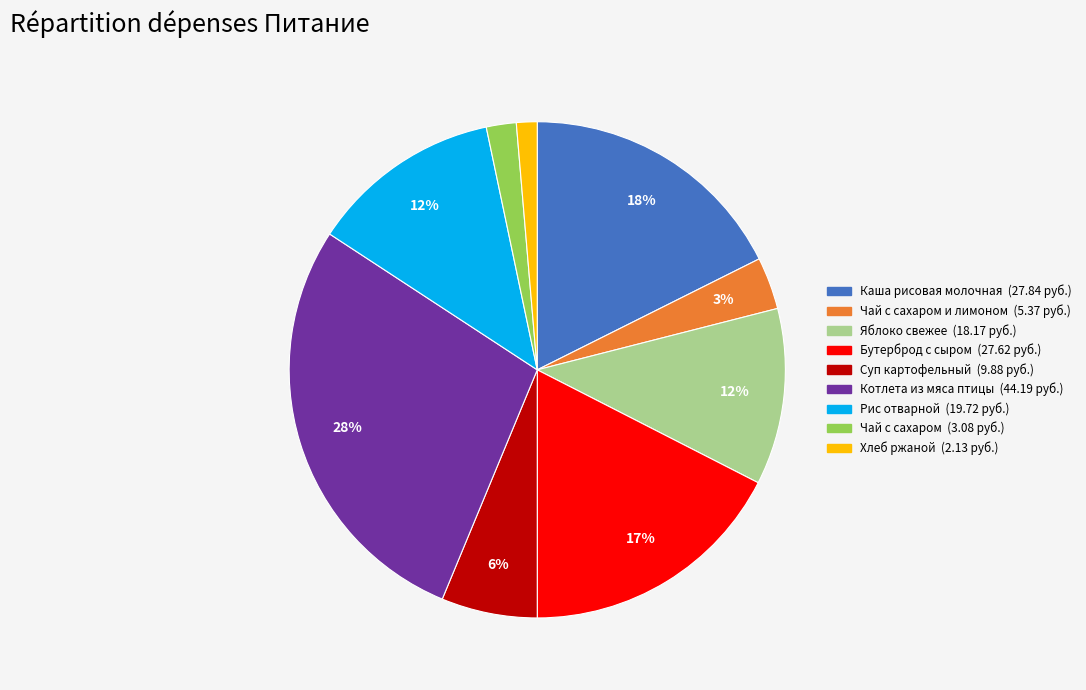

To the nearest percent, what is the average slice percentage?

11%